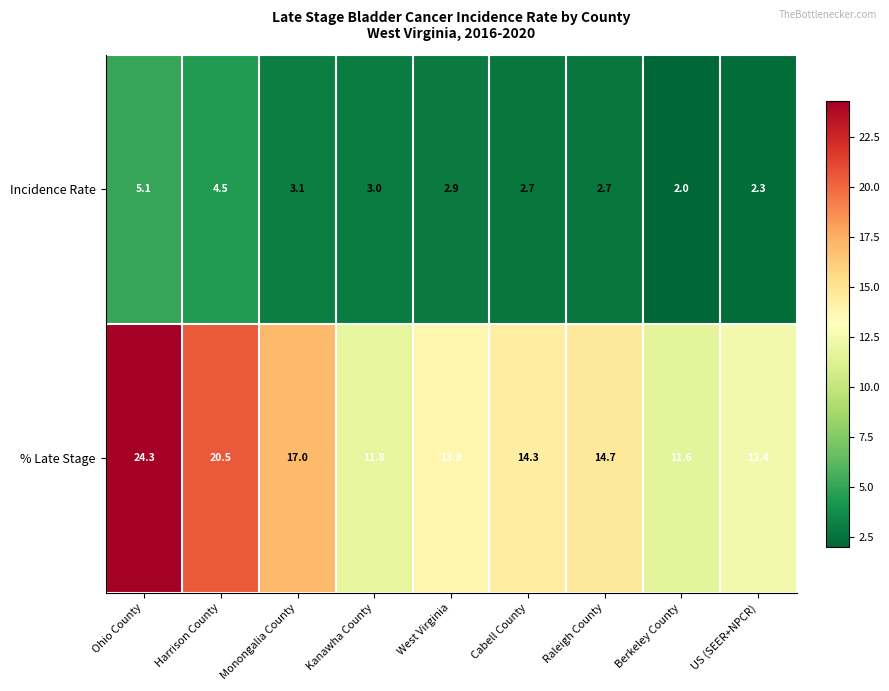

Which label corresponds to the smallest value in the chart?

Berkeley County